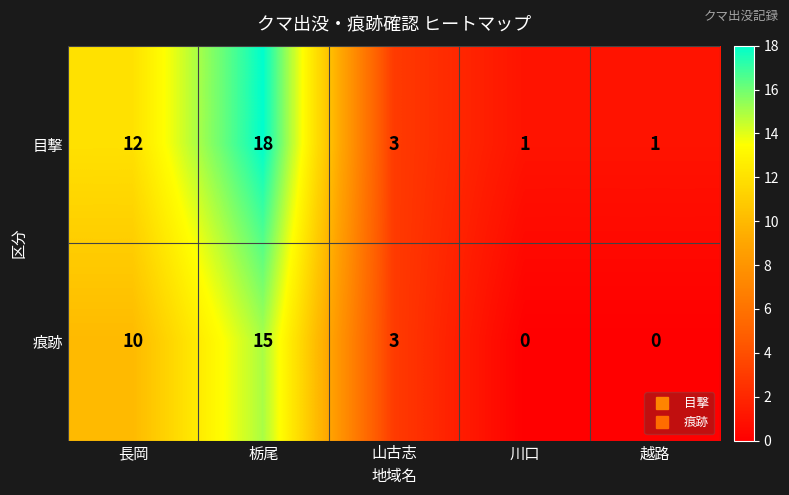

Is it true that 痕跡 equals -6 at 越路?

False